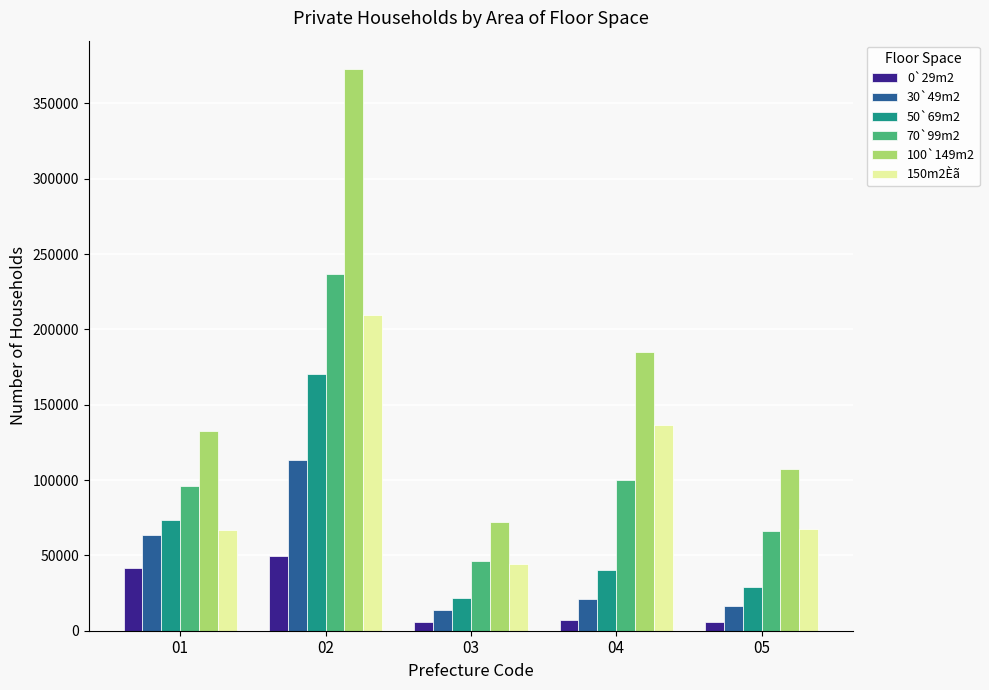

Where is 100`149m2 nearest to the value 222427?

04